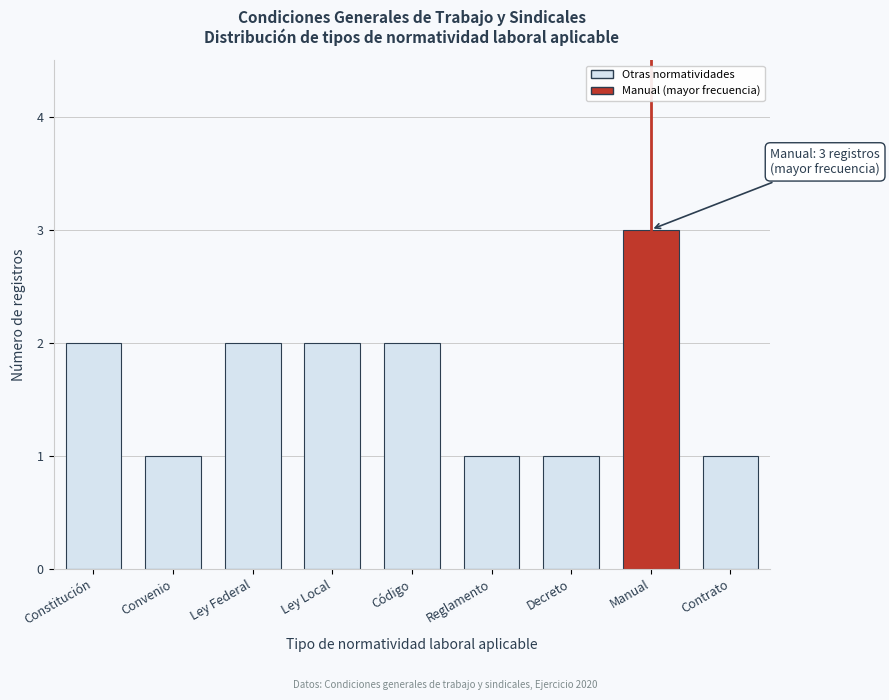

Reading right to left, extract all data points from this chart.

1	3	1	1	2	2	2	1	2